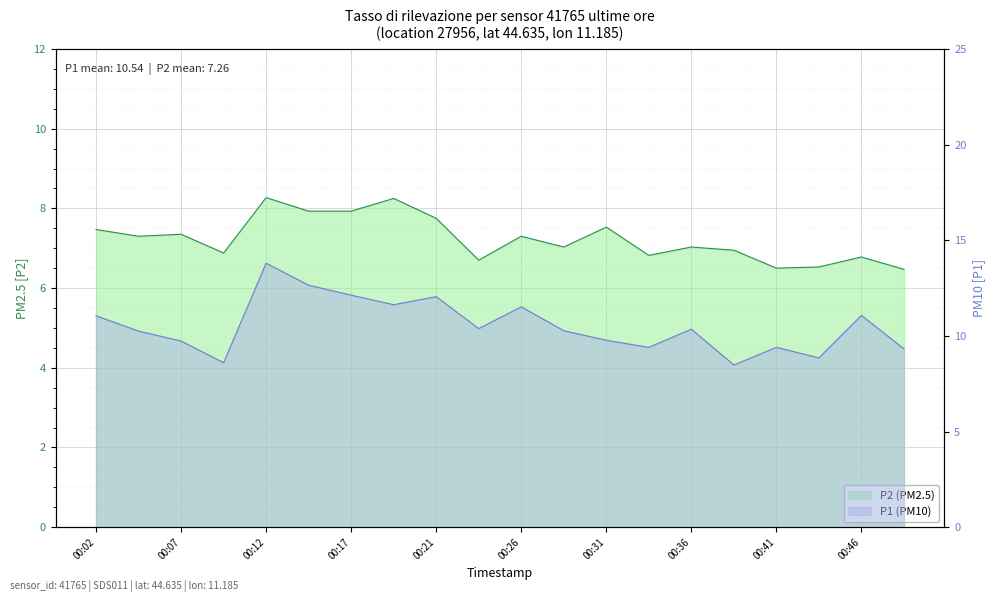

Reading right to left, transcribe all the data shown in this chart.

P1: 9.3	11.1	8.8	9.4	8.5	10.3	9.4	9.8	10.3	11.5	10.4	12.1	11.6	12.1	12.7	13.8	8.6	9.7	10.2	11.1
P2: 6.5	6.8	6.5	6.5	7.0	7.0	6.8	7.5	7.0	7.3	6.7	7.8	8.2	7.9	7.9	8.3	6.9	7.3	7.3	7.5